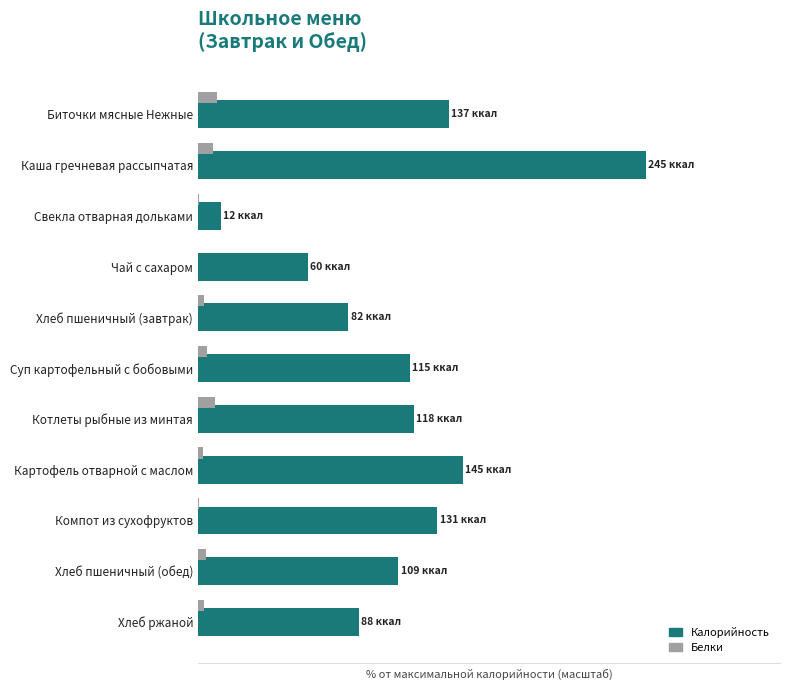

What is the difference between the maximum and second lowest values in the Белки series?

4.0